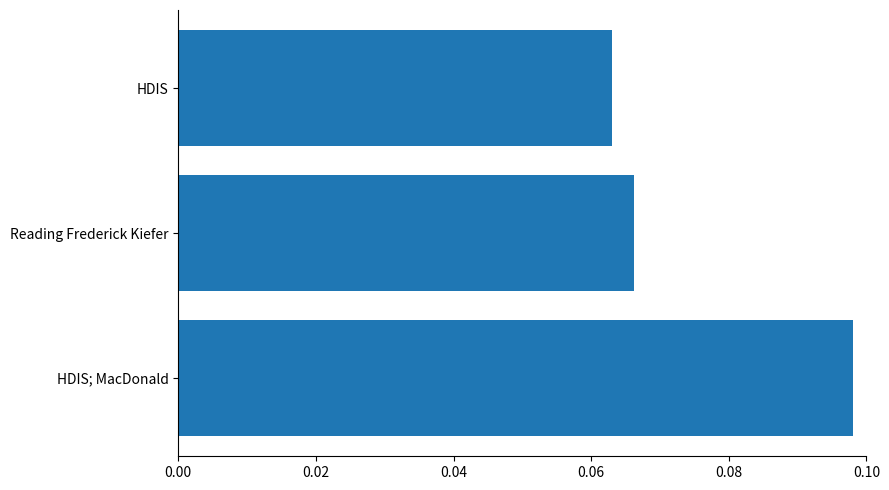

What is the sum of all values?

0.2